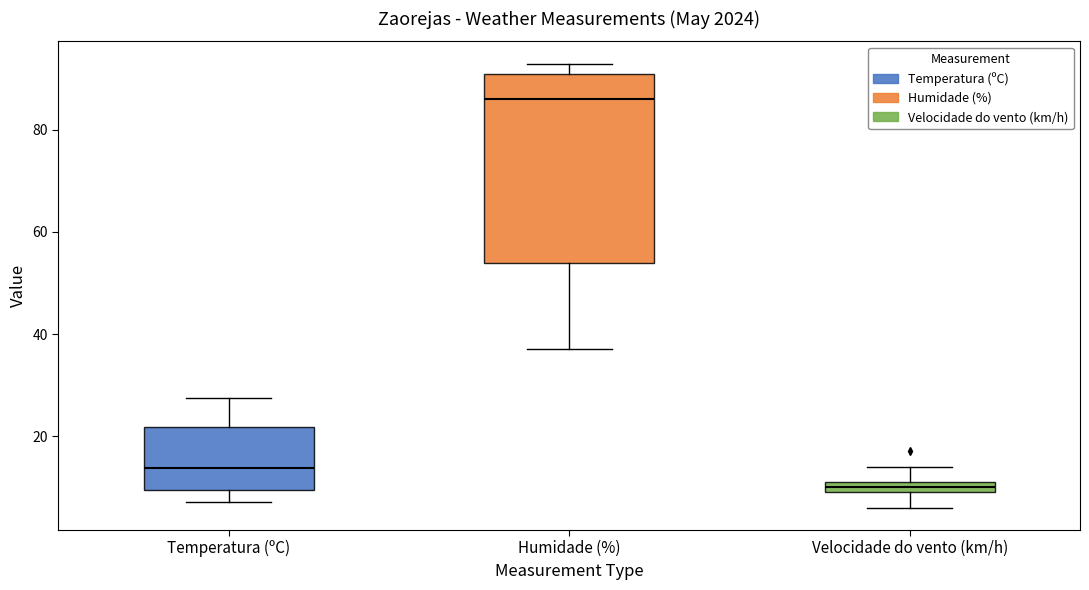

Where is the lower edge of the box for Humidade (%) on the y-axis? The values are not printed on the chart, so give them approximately, as read against the axis.

54